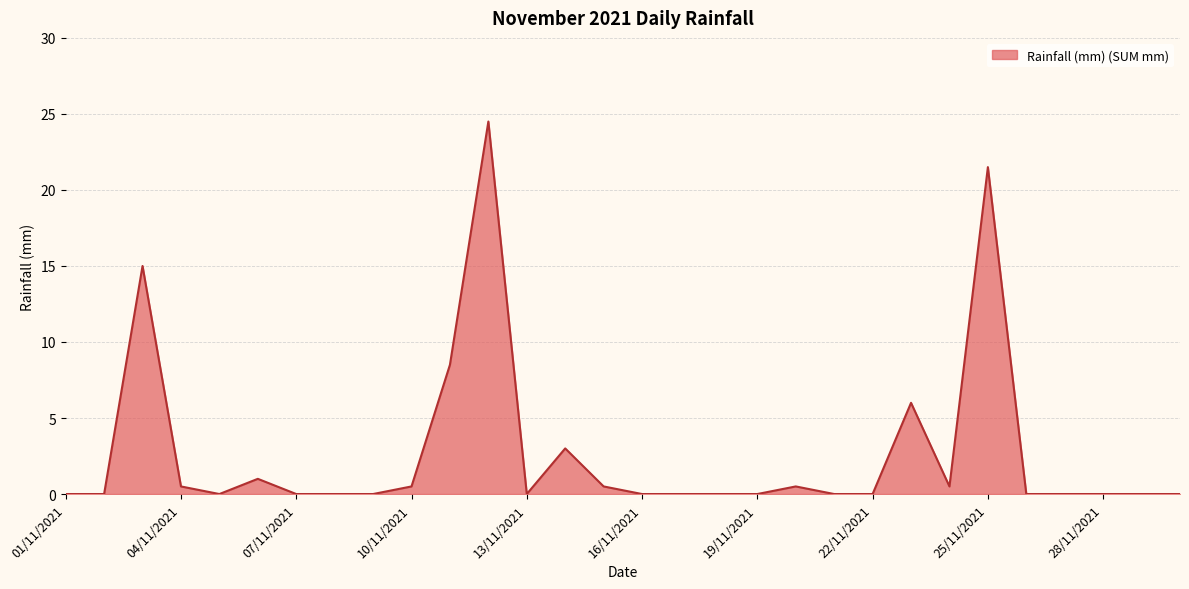

Reading left to right, list all the values displayed in this chart.

0.0	0.0	15.0	0.5	0.0	1.0	0.0	0.0	0.0	0.5	8.5	24.5	0.0	3.0	0.5	0.0	0.0	0.0	0.0	0.5	0.0	0.0	6.0	0.5	21.5	0.0	0.0	0.0	0.0	0.0